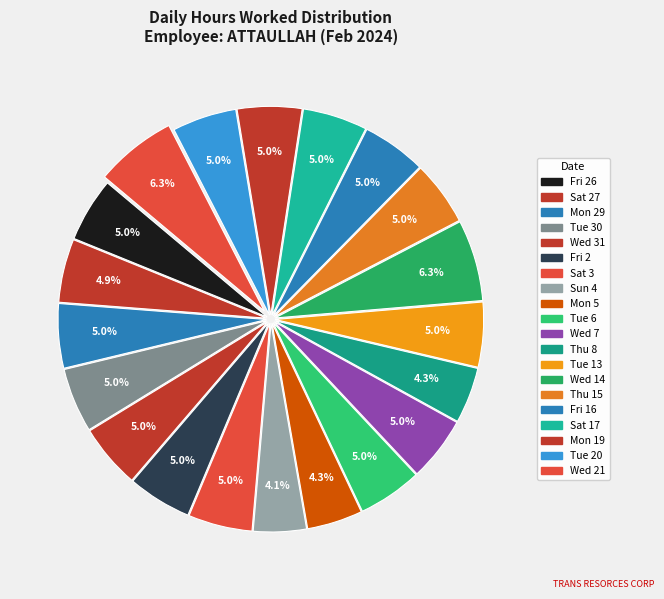

How many segments does this pie chart have?

20